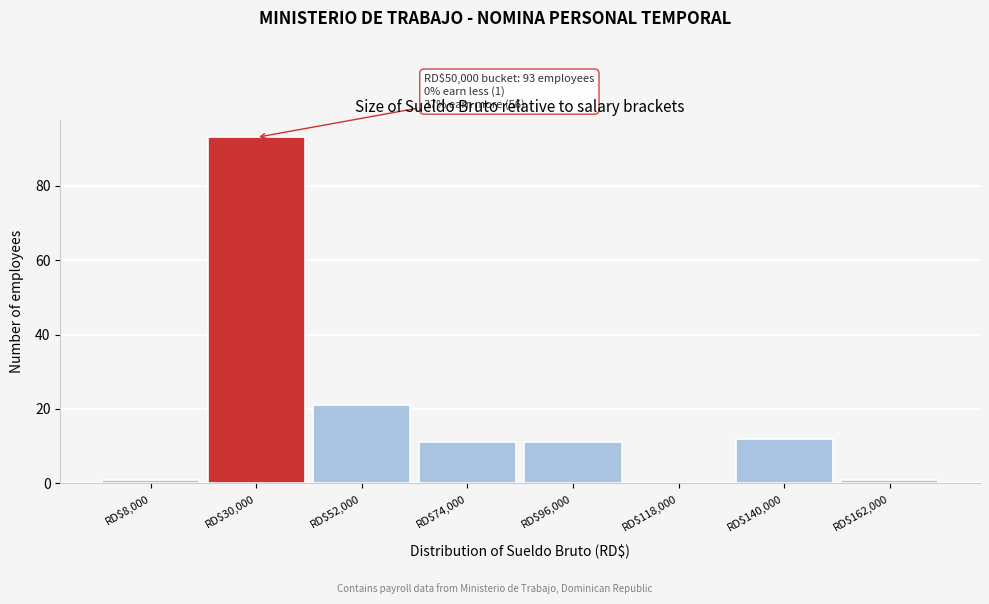

What is the sum of all values?

150